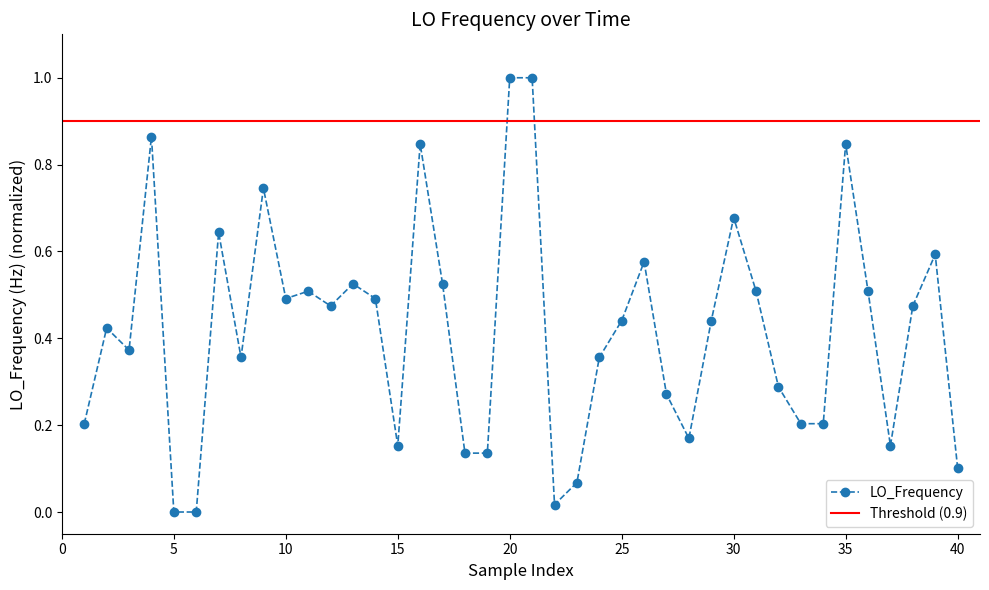

What is the value of the 37th point from the left?

0.2